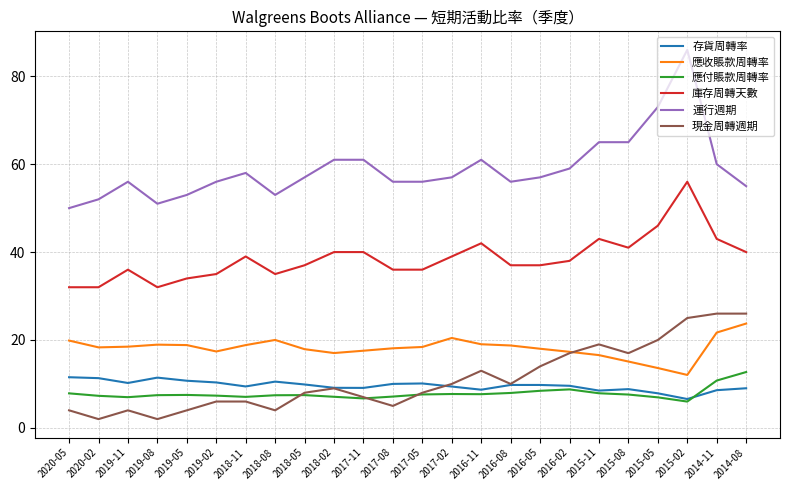

What is the average value of the 現金周轉週期 series?

11.1